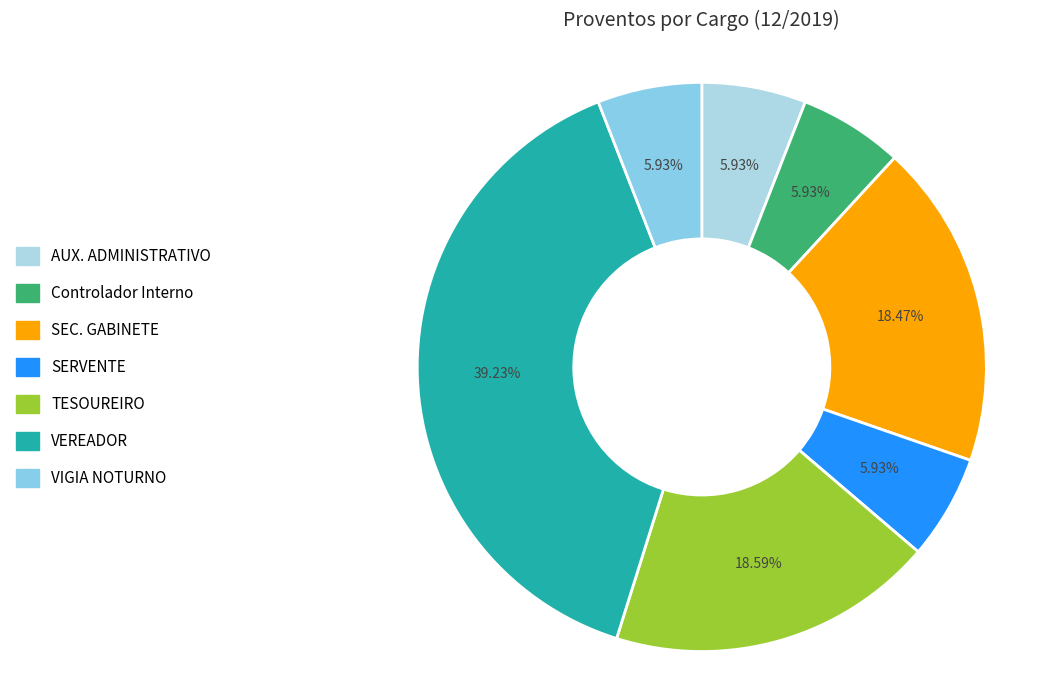

Which category has the biggest portion of the pie?

VEREADOR